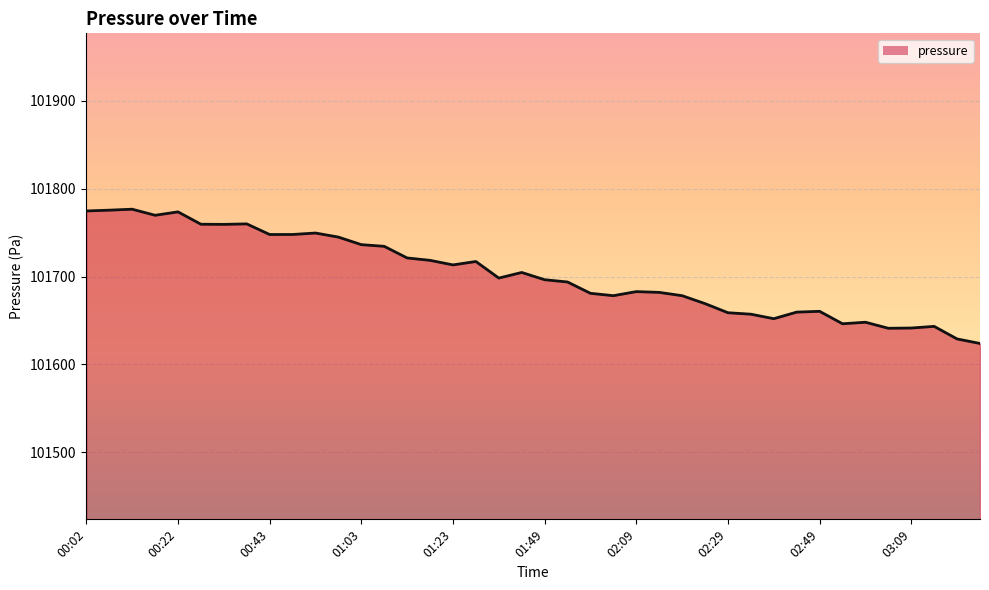

What is the maximum value shown in the chart?

101776.5